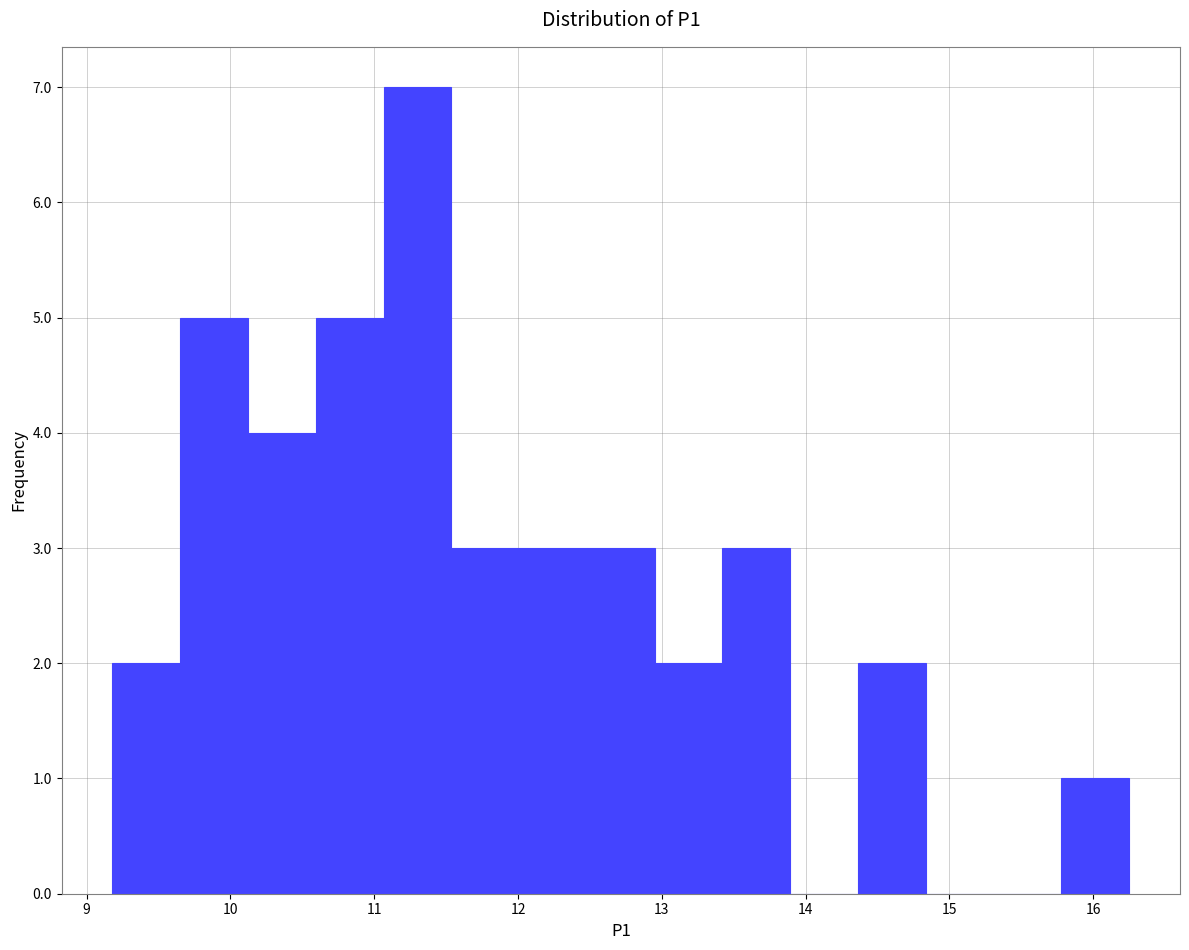

Reading left to right, list every bar in this chart as the range it spans on the x-axis followed by its height. Neither the bar edges nor the heights are printed on the chart, so give them approximately, as read against the axes.

9.2 to 9.7: 2
9.7 to 10.1: 5
10.1 to 10.6: 4
10.6 to 11.1: 5
11.1 to 11.5: 7
11.5 to 12.0: 3
12.0 to 12.5: 3
12.5 to 13.0: 3
13.0 to 13.4: 2
13.4 to 13.9: 3
13.9 to 14.4: 0
14.4 to 14.8: 2
14.8 to 15.3: 0
15.3 to 15.8: 0
15.8 to 16.3: 1